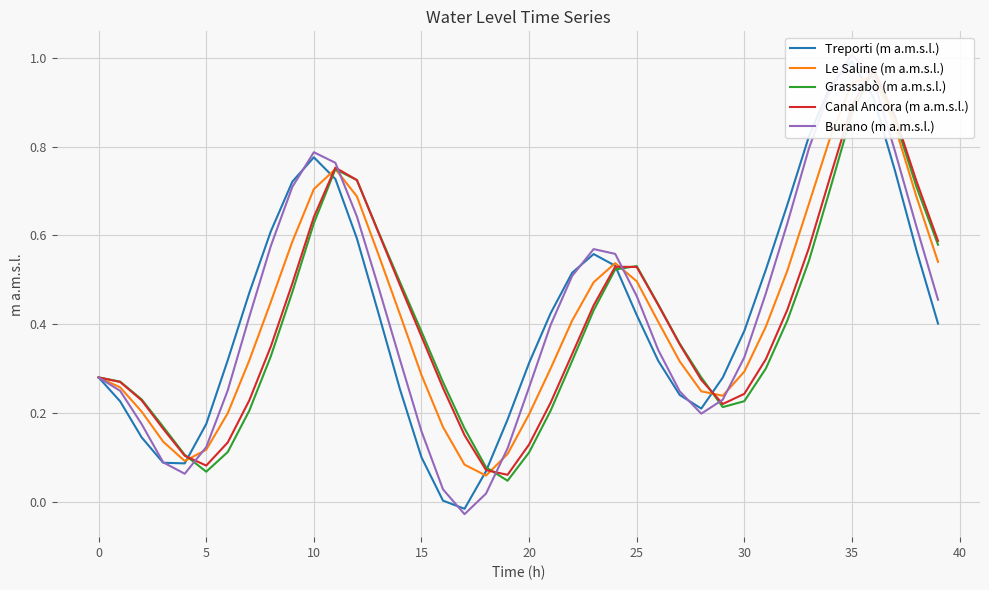

At which label does Canal Ancora (m a.m.s.l.) reach its minimum?

19